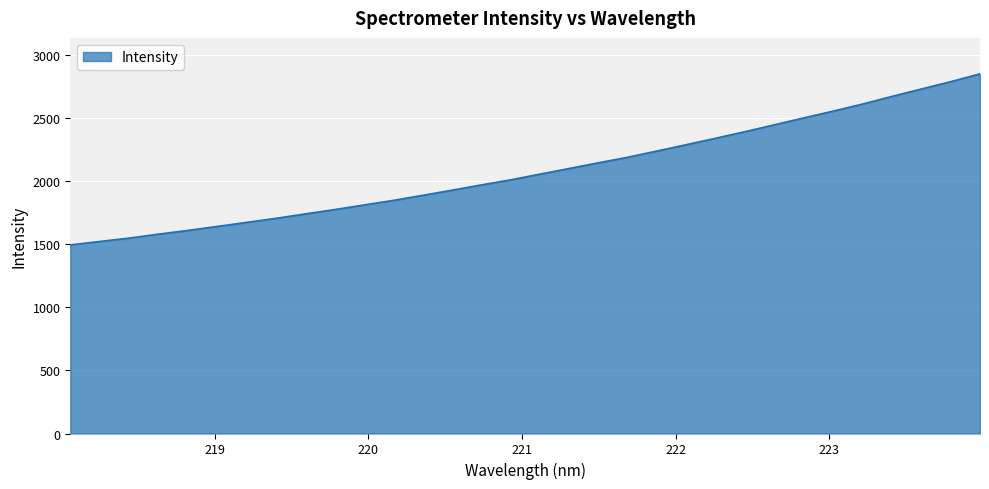

True or false: the data has more than 1 interior local peaks.

False